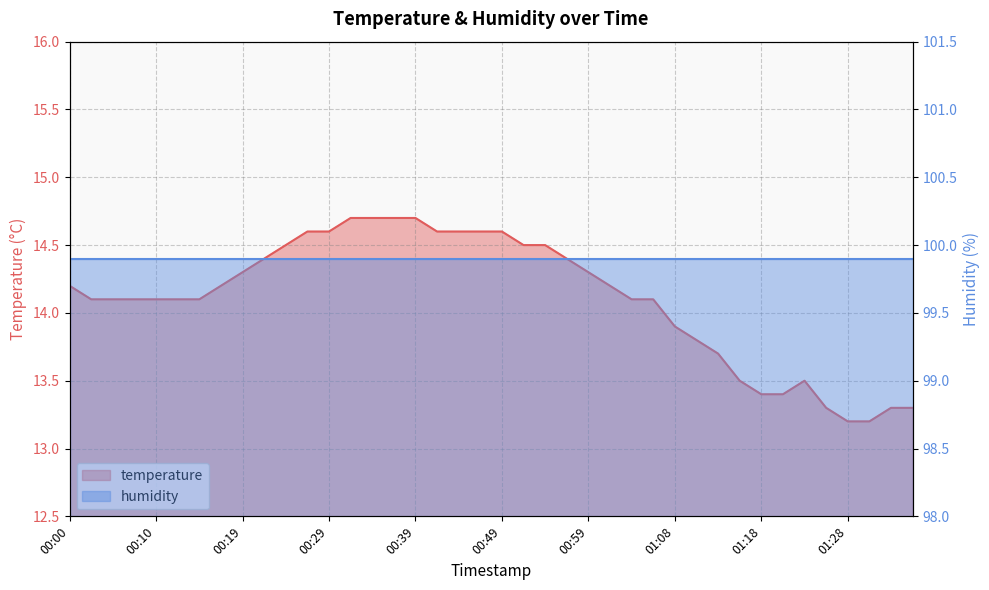

The chart shows a value of 14.7 at 00:39. True or false?

True